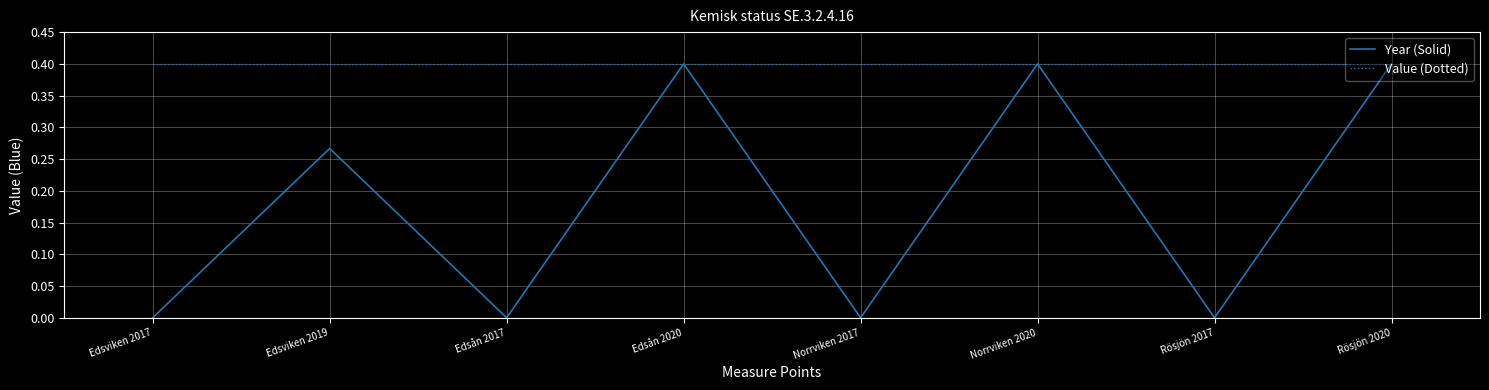

What are all the series names shown in the legend?

Year (Solid), Value (Dotted)